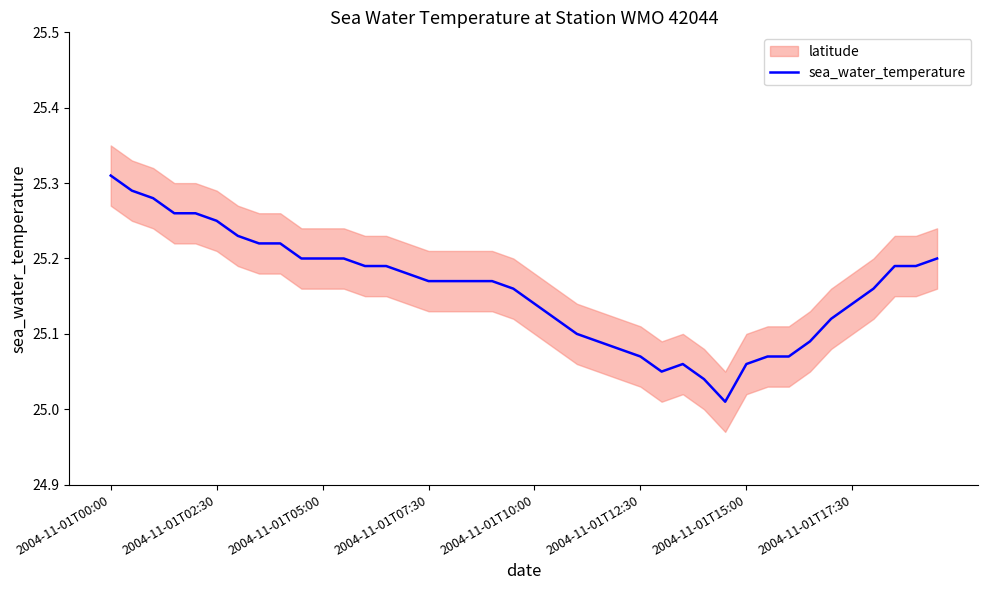

How many data points does each series have?

40